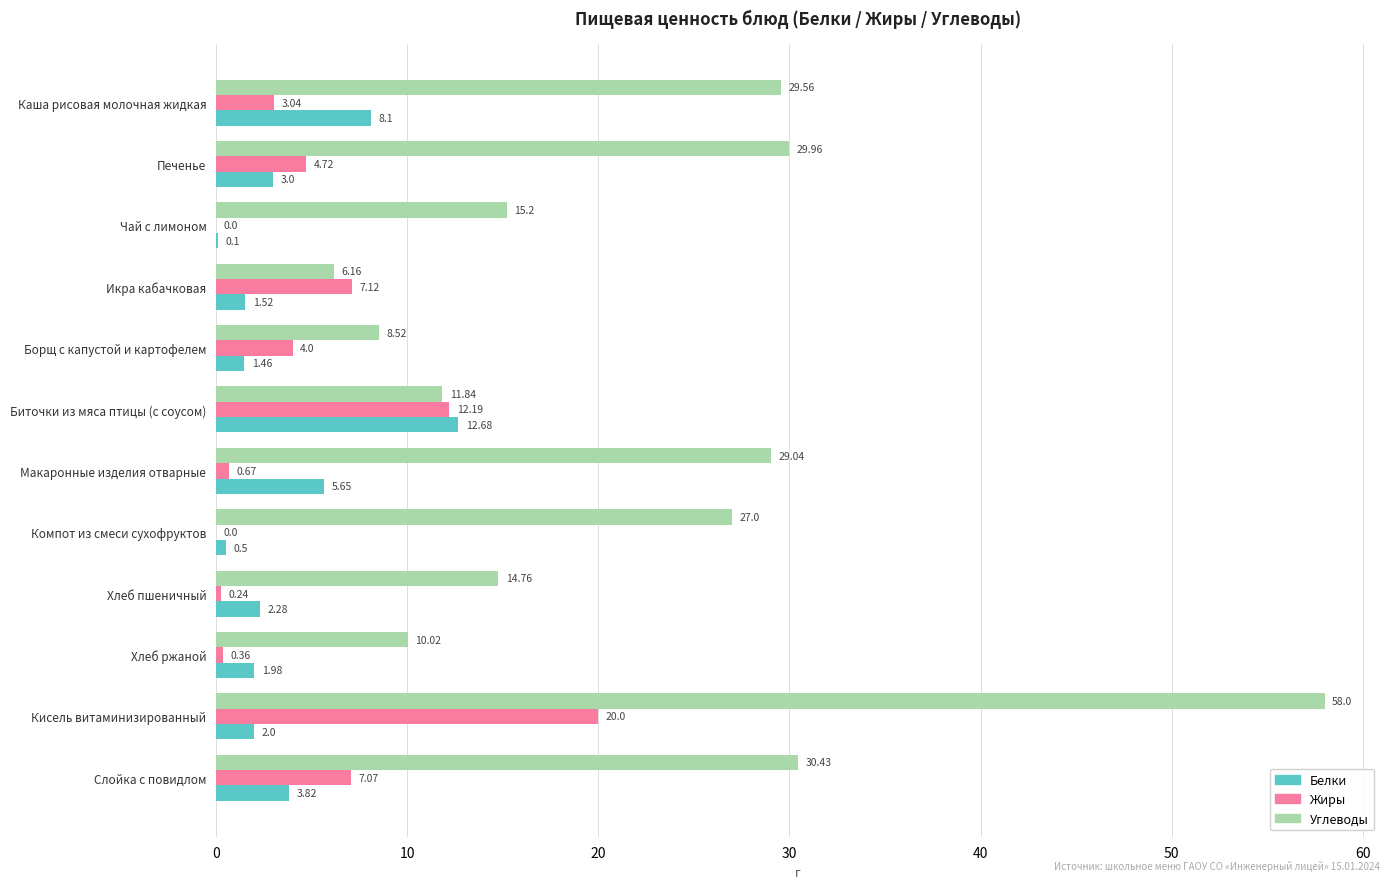

How many positive values does the Жиры series have?

10